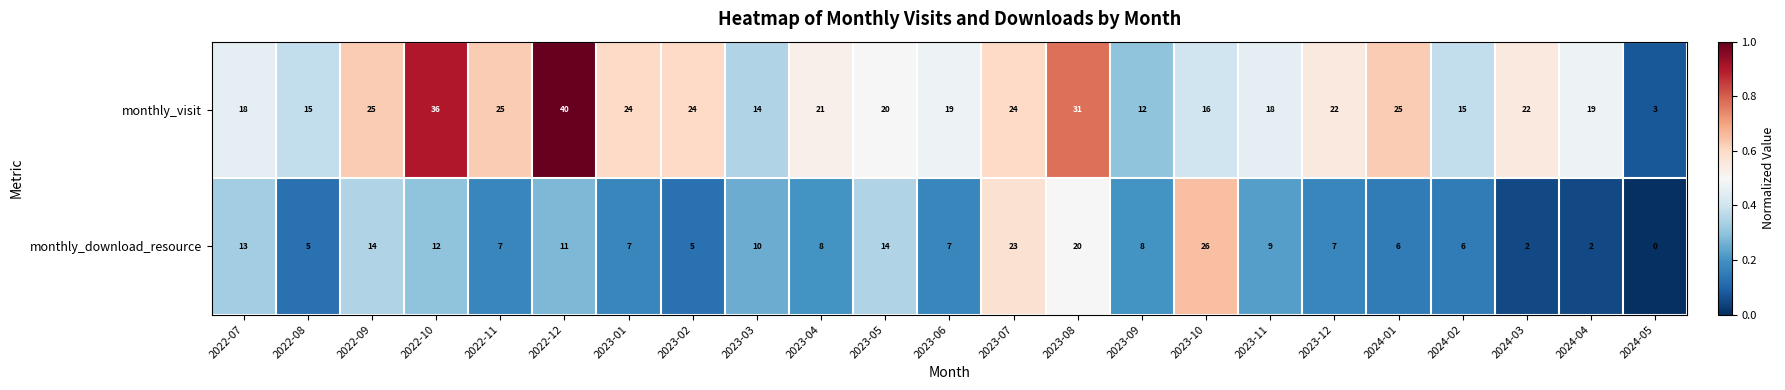

At how many categories does at least one series exceed 13?

21